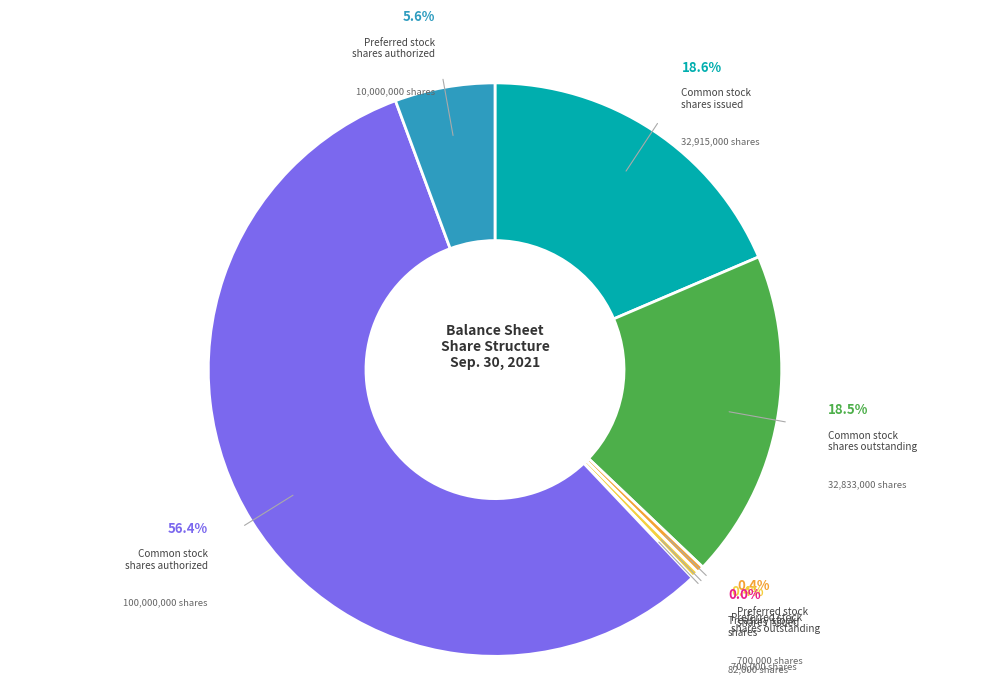

The Preferred stock
shares outstanding slice represents 0% of the pie. True or false?

True